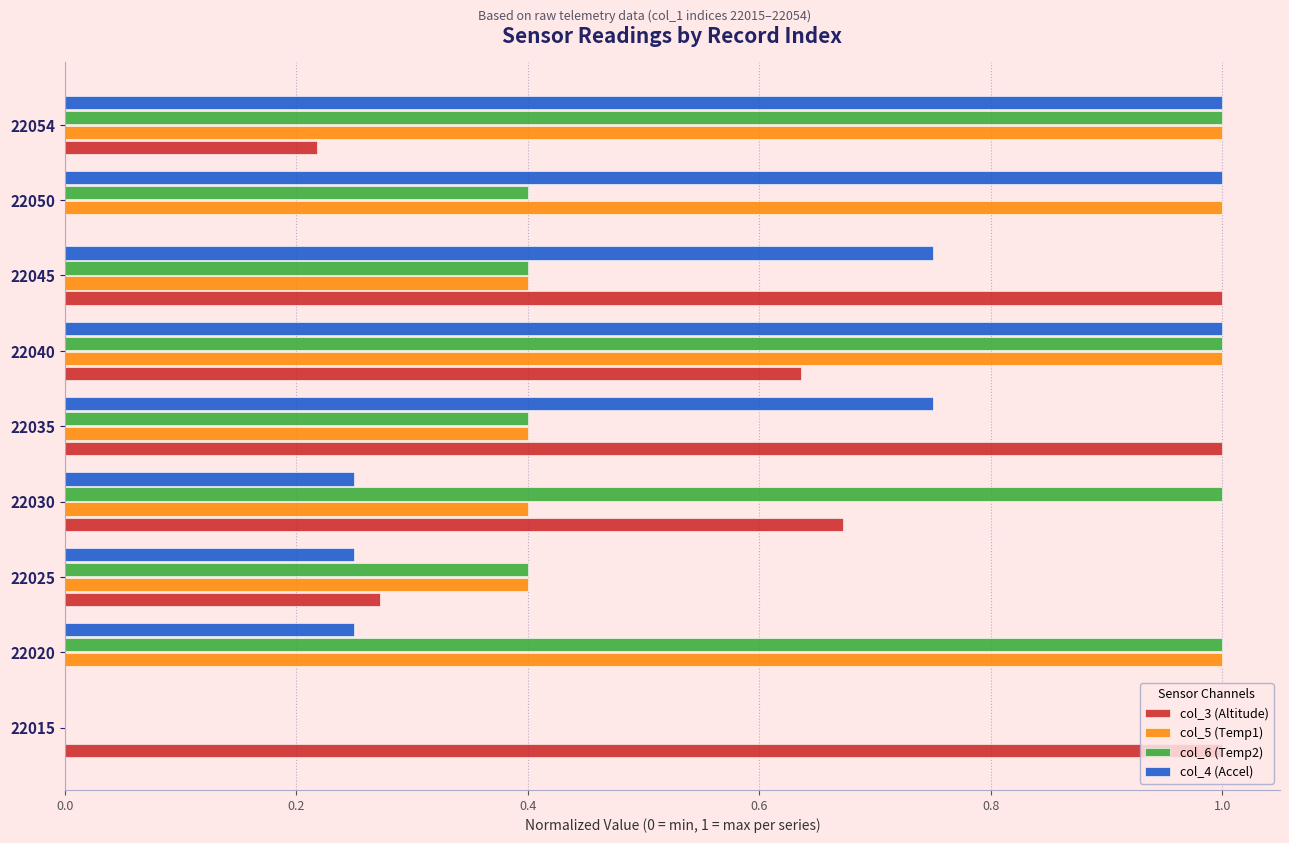

What is the maximum value shown in the chart?

1.0